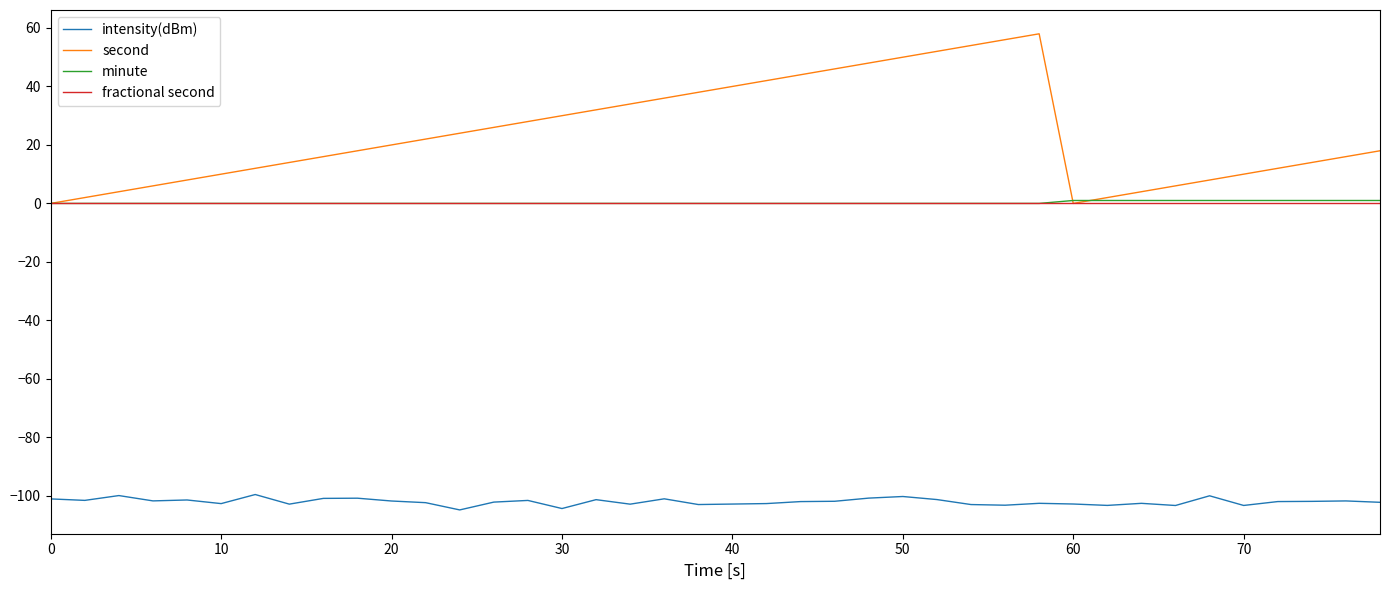

Which series has the largest total across all categories?

second